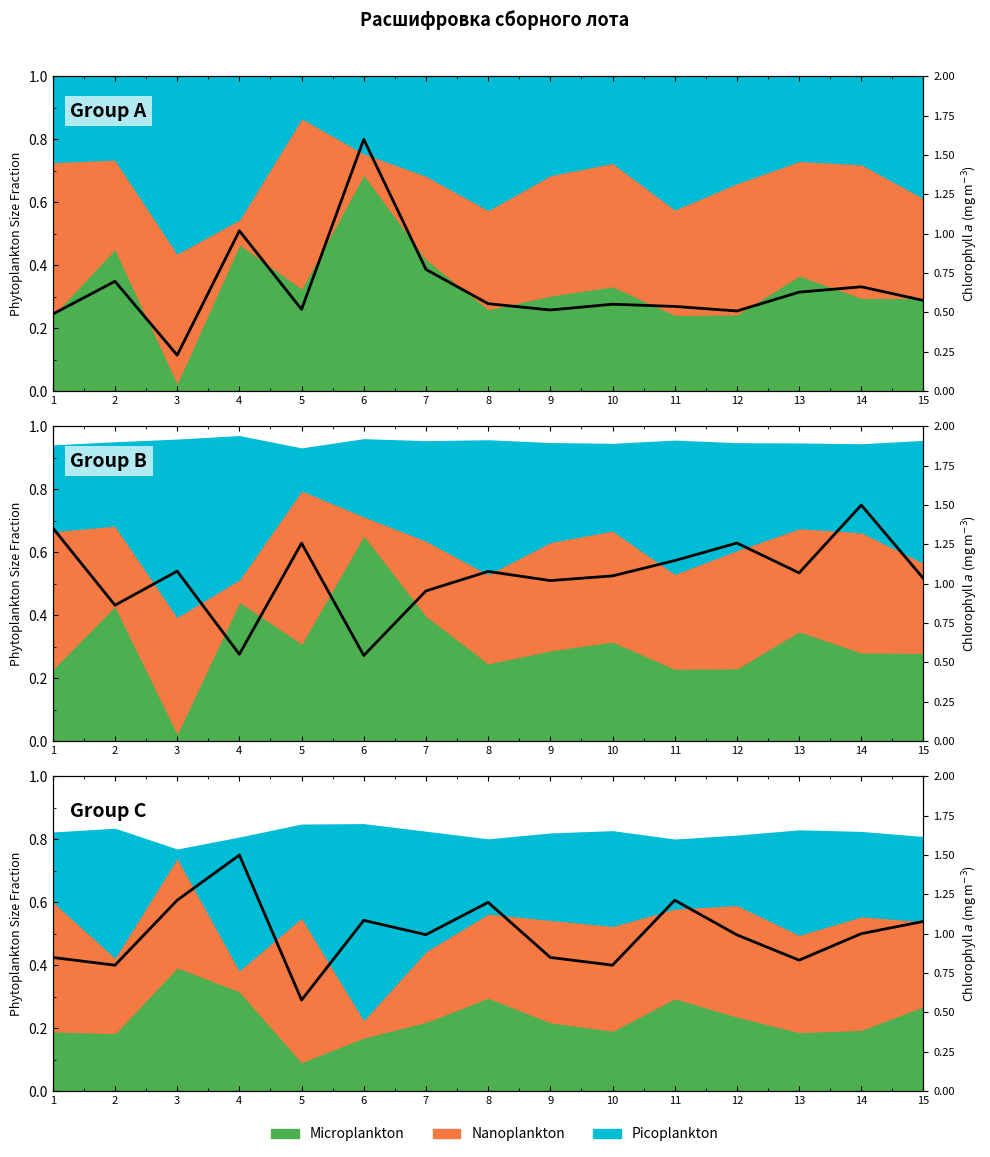

The value at 15 is 1.1. True or false?

True